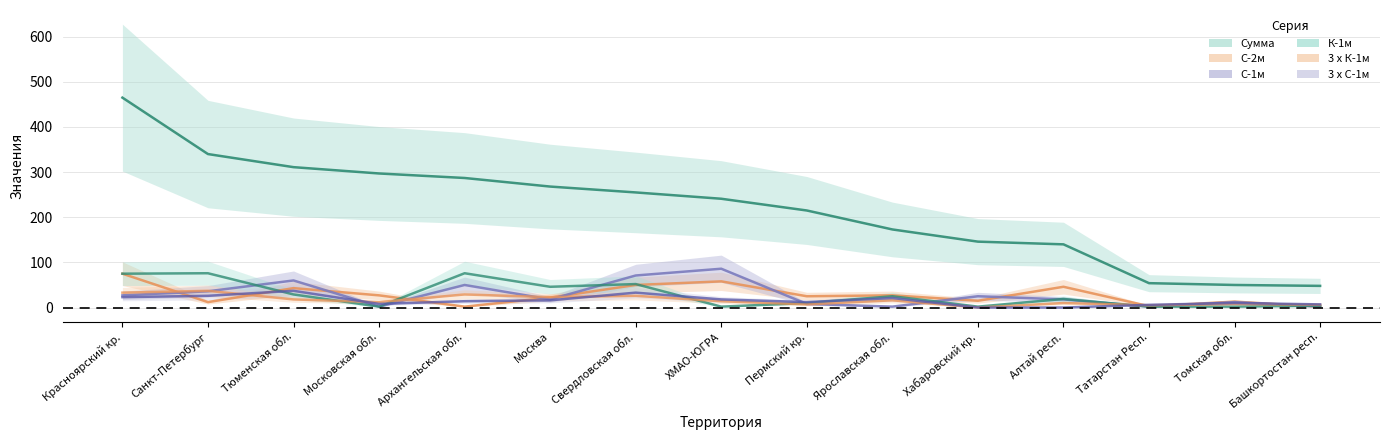

True or false: К-1м and Сумма intersect in this chart.

False